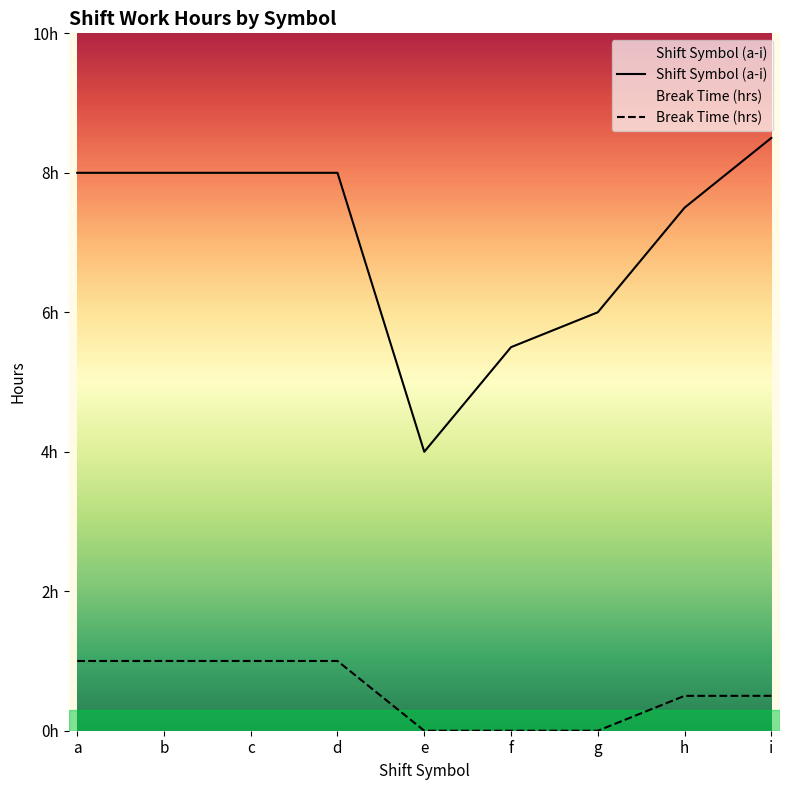

True or false: Break Time (hrs) has more than 1 interior local peaks.

False